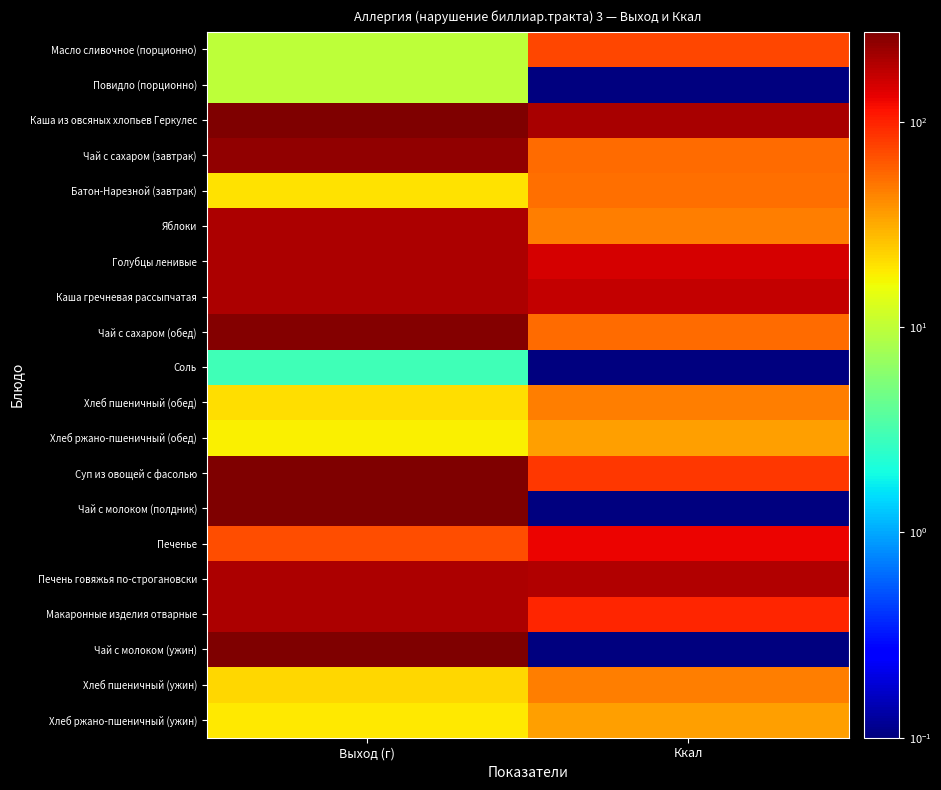

How many distinct data groups are displayed?

20